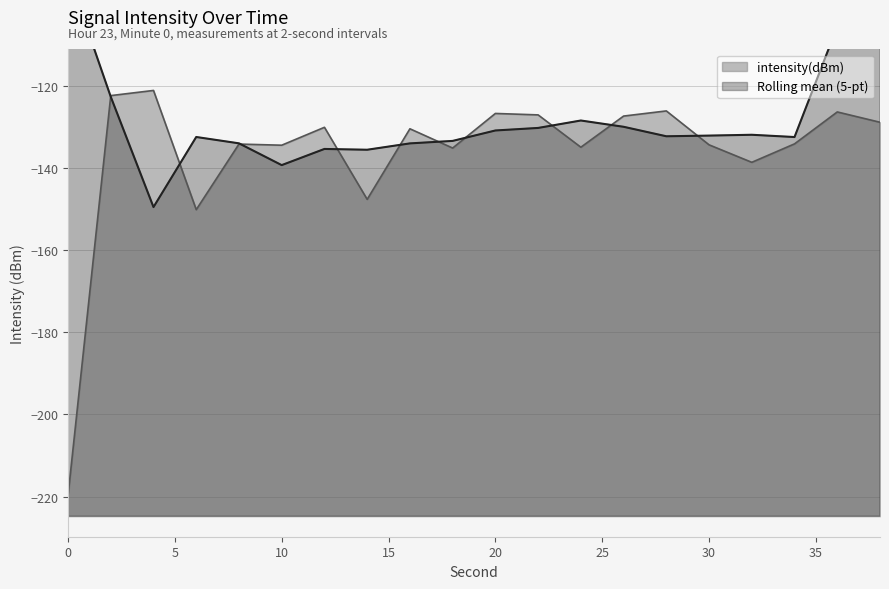

What is the difference between the values at 10 and 38?

5.6